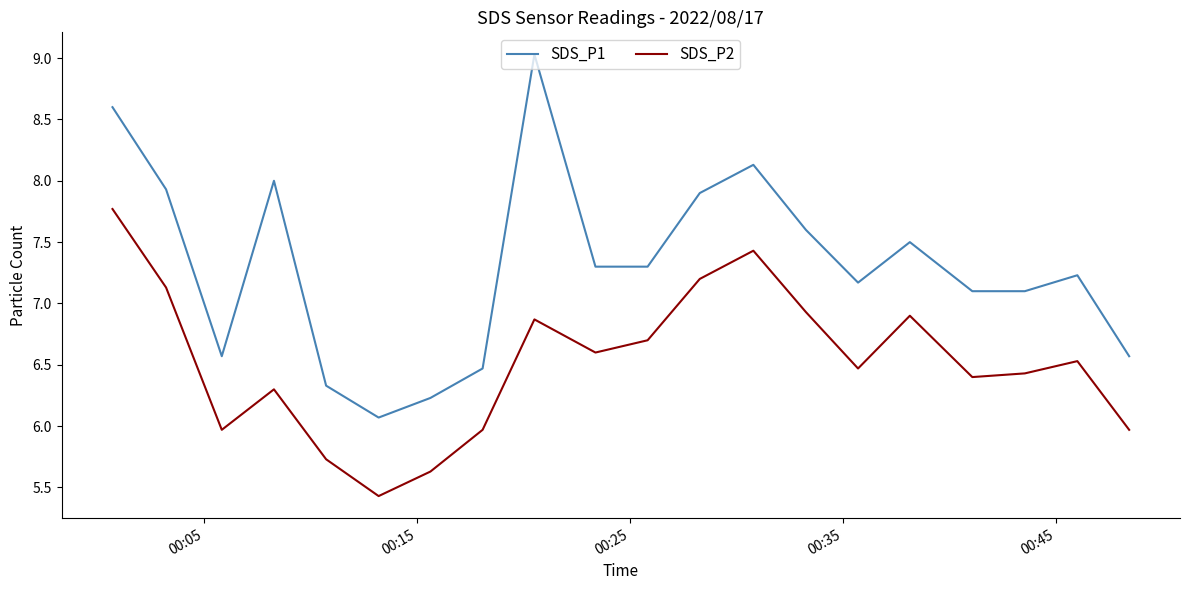

What is the smallest value displayed?

5.4